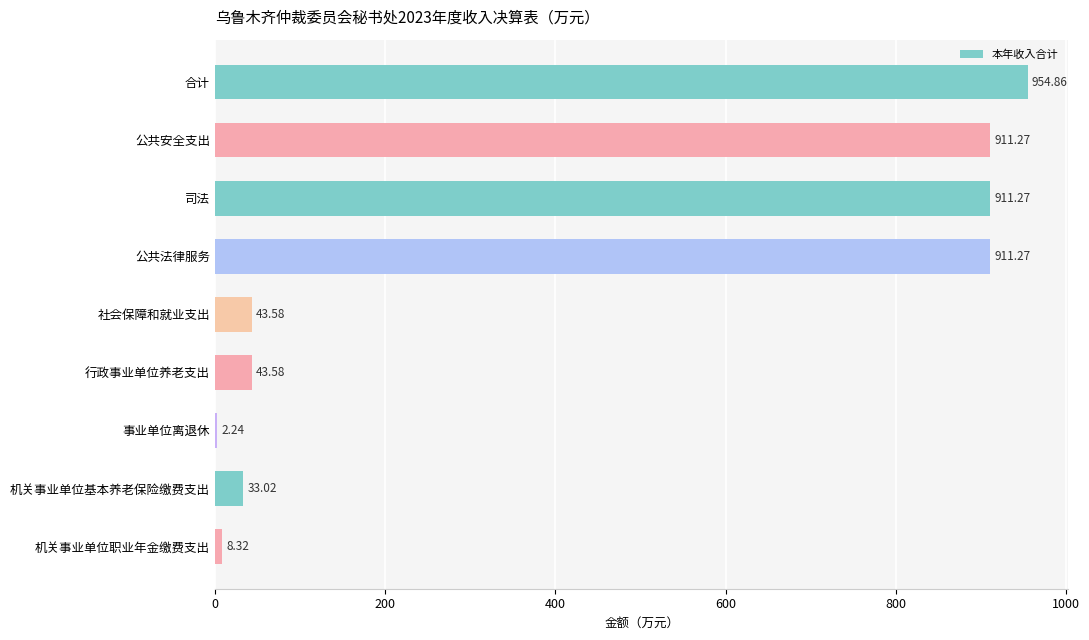

Does the chart contain stacked bars?

No